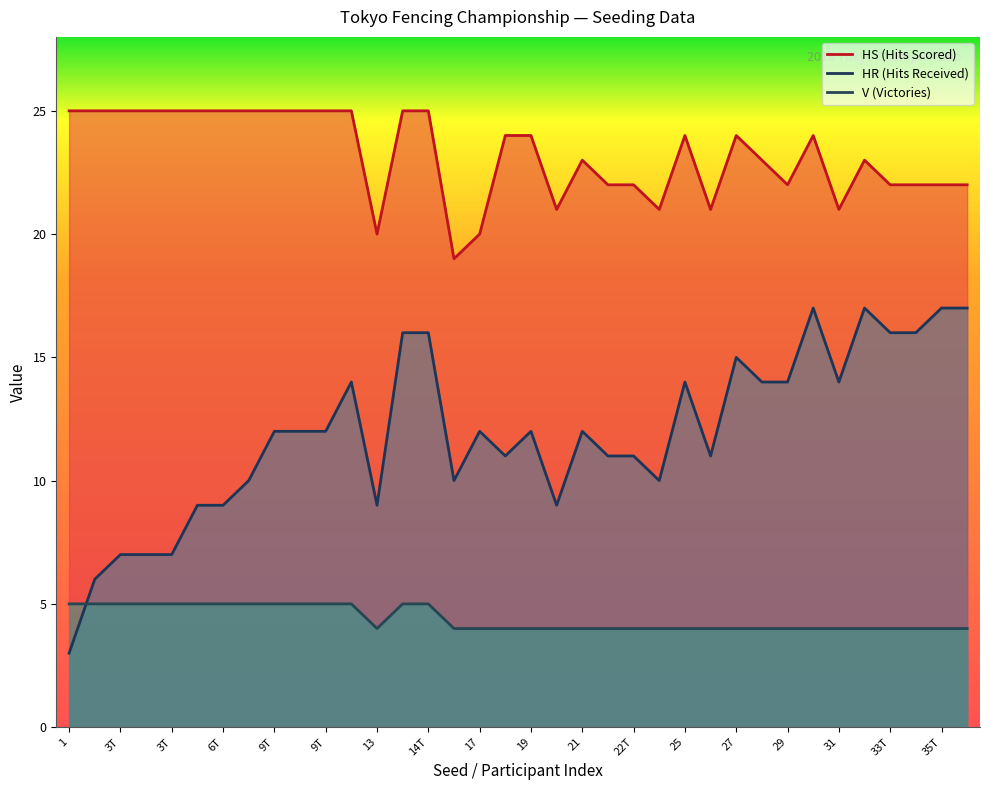

Which series has the largest total across all categories?

HS